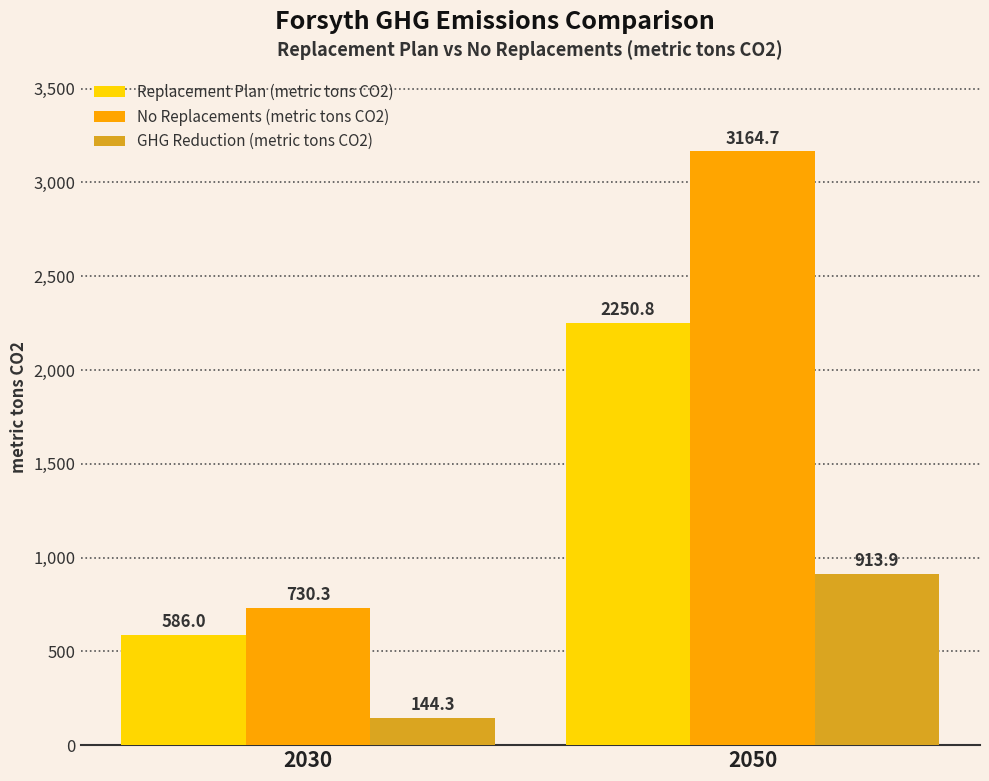

Where does the No Replacements (metric tons CO2) series first go above 3164?

2050